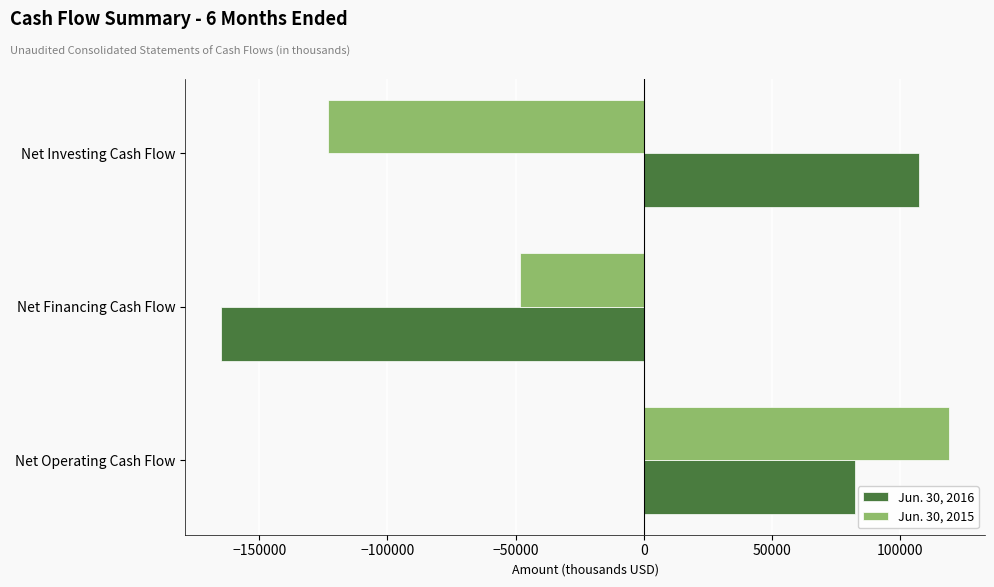

Is it true that Jun. 30, 2016 equals 176830 at Net Investing Cash Flow?

False